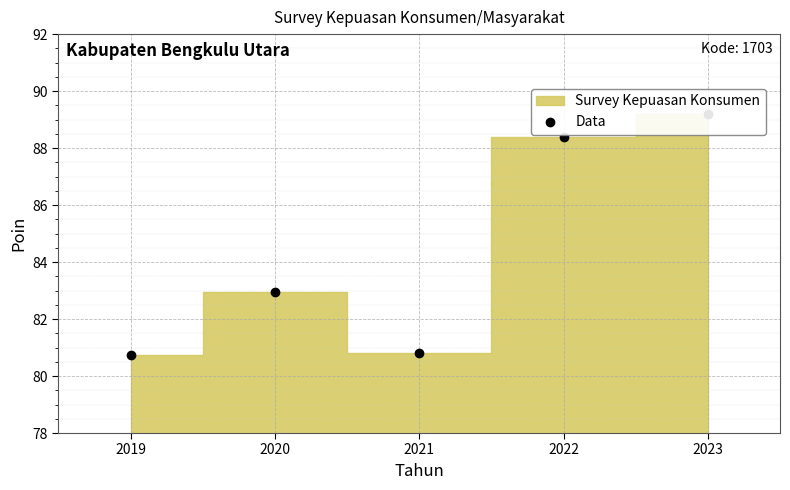

What is the difference between the maximum and minimum values?

8.4